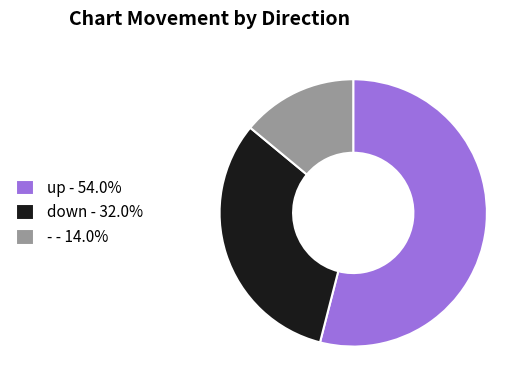

Count the number of slices in the pie.

3